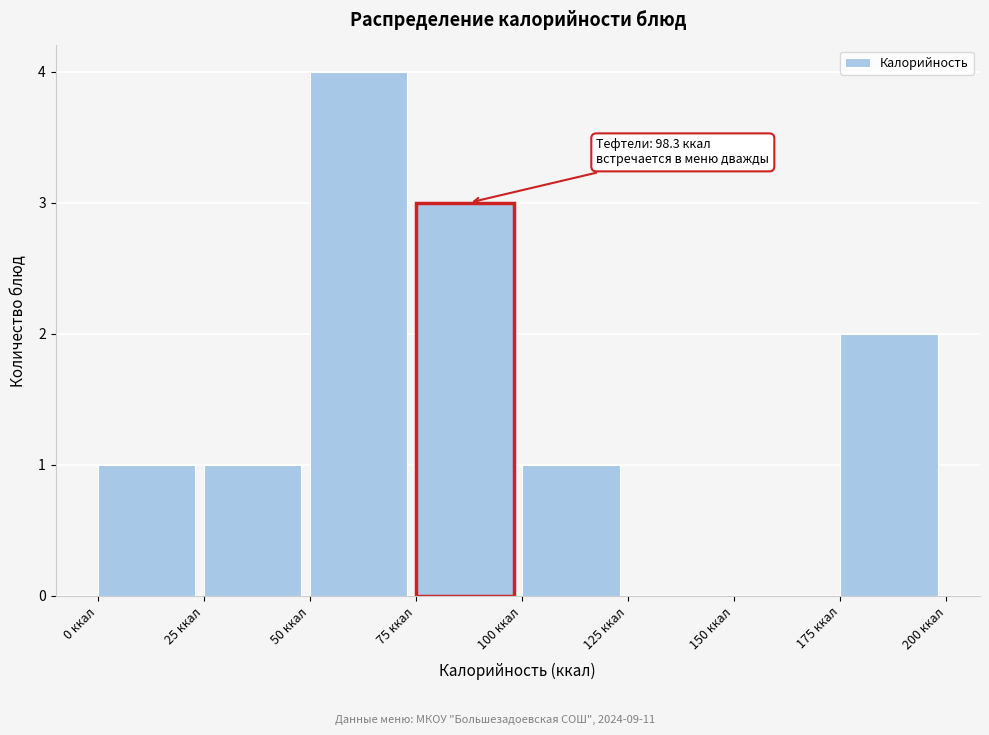

Over which range of the x-axis is the bar tallest?

50 to 75